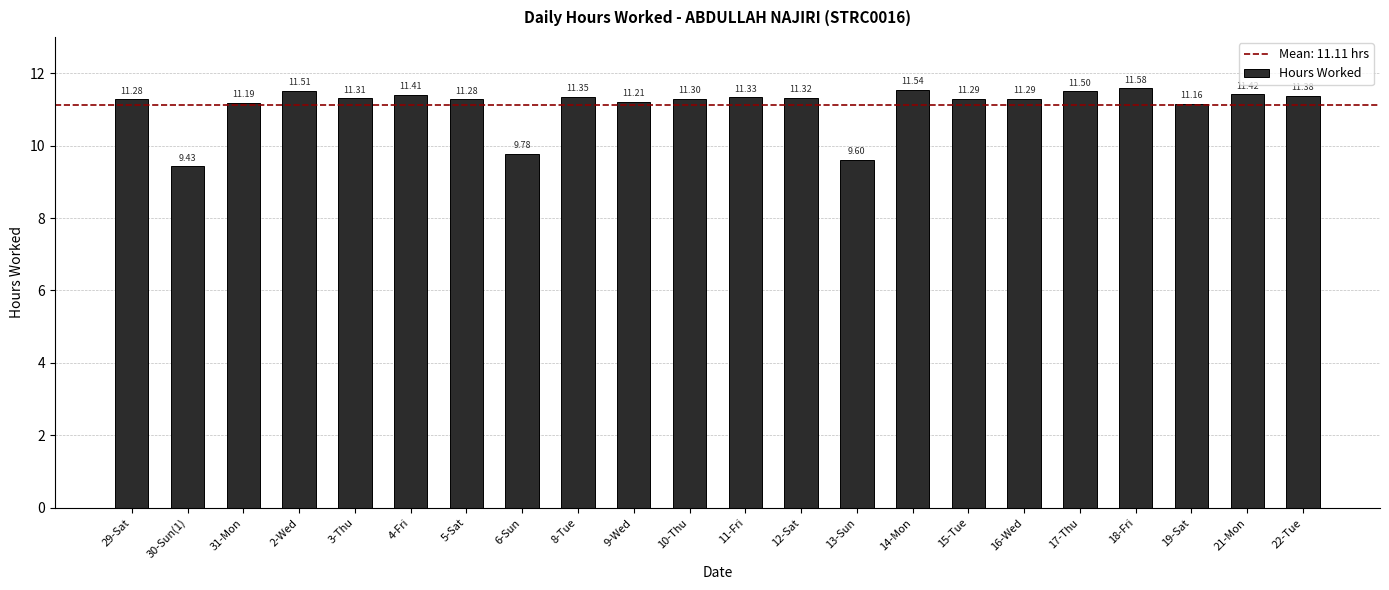

What is the difference between the second highest and minimum values?

2.1